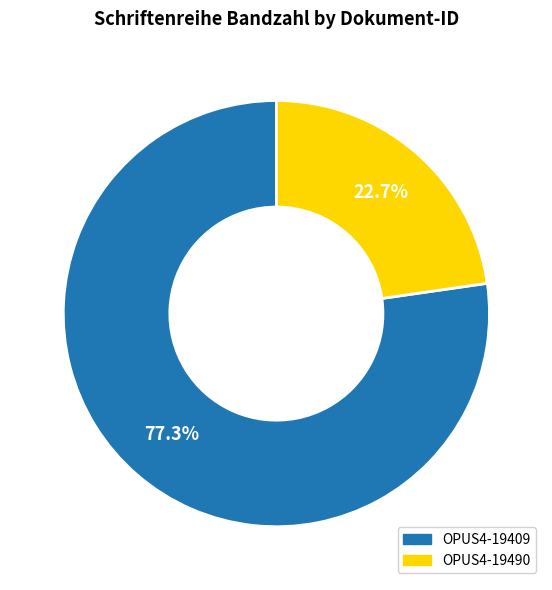

The OPUS4-19409 slice represents 84% of the pie. True or false?

False